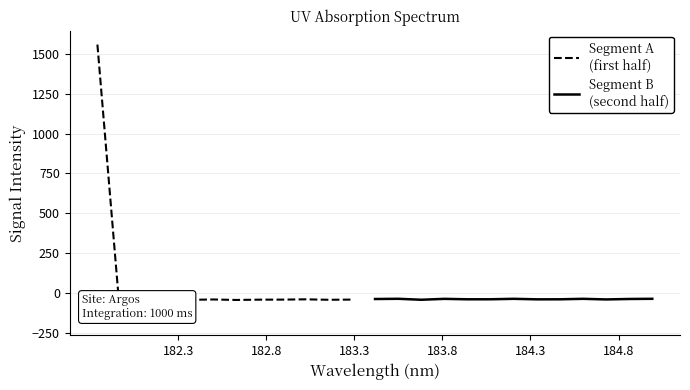

Count the number of categories in the chart.

25